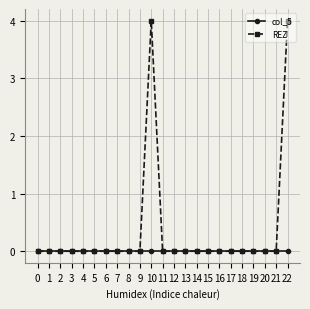

Reading left to right, transcribe all the data shown in this chart.

col_5: 0=0	1=0	2=0	3=0	4=0	5=0	6=0	7=0	8=0	9=0	10=0	11=0	12=0	13=0	14=0	15=0	16=0	17=0	18=0	19=0	20=0	21=0	22=0
REZ: 0=0	1=0	2=0	3=0	4=0	5=0	6=0	7=0	8=0	9=0	10=4	11=0	12=0	13=0	14=0	15=0	16=0	17=0	18=0	19=0	20=0	21=0	22=4